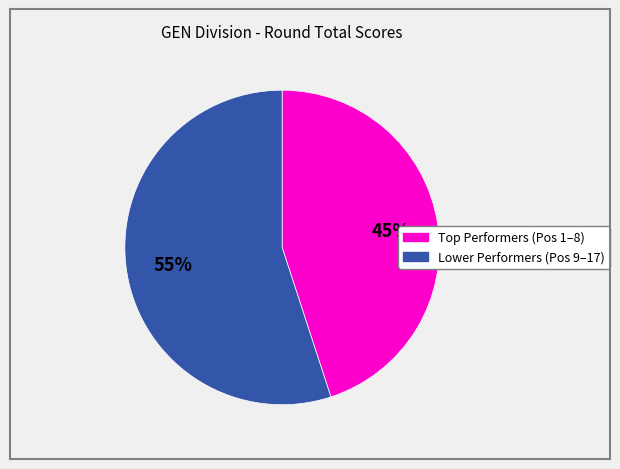

Is there a majority slice in this chart?

Yes